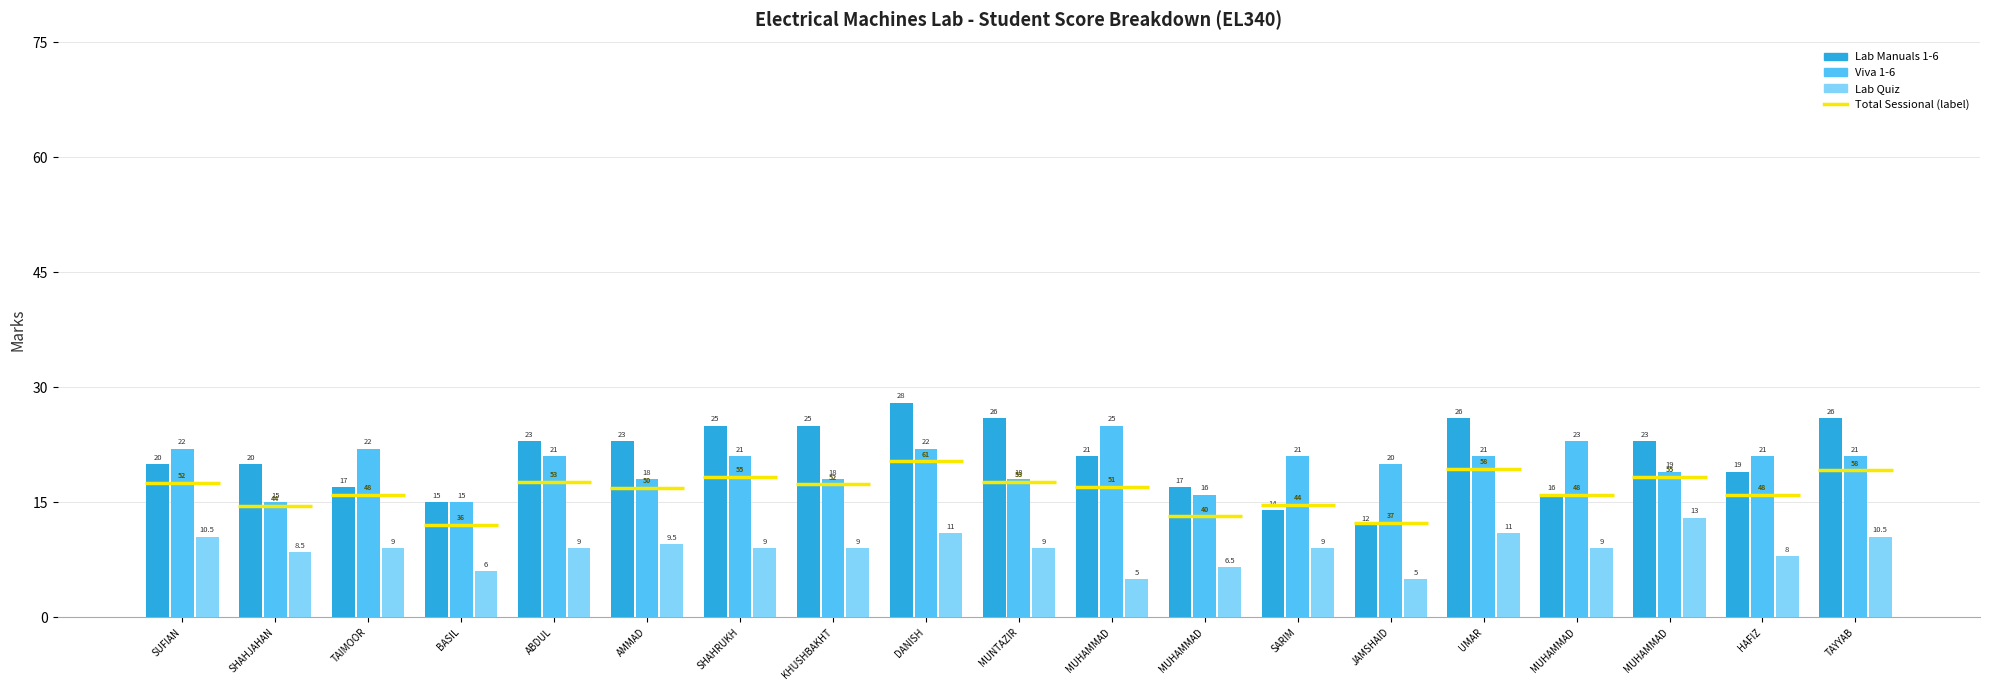

Reading left to right, list all the values displayed in this chart.

Lab Manuals 1-6: 20.0	20.0	17.0	15.0	23.0	23.0	25.0	25.0	28.0	26.0	21.0	17.0	14.0	12.0	26.0	16.0	23.0	19.0	26.0
Viva 1-6: 22.0	15.0	22.0	15.0	21.0	18.0	21.0	18.0	22.0	18.0	25.0	16.0	21.0	20.0	21.0	23.0	19.0	21.0	21.0
Lab Quiz: 10.5	8.5	9.0	6.0	9.0	9.5	9.0	9.0	11.0	9.0	5.0	6.5	9.0	5.0	11.0	9.0	13.0	8.0	10.5